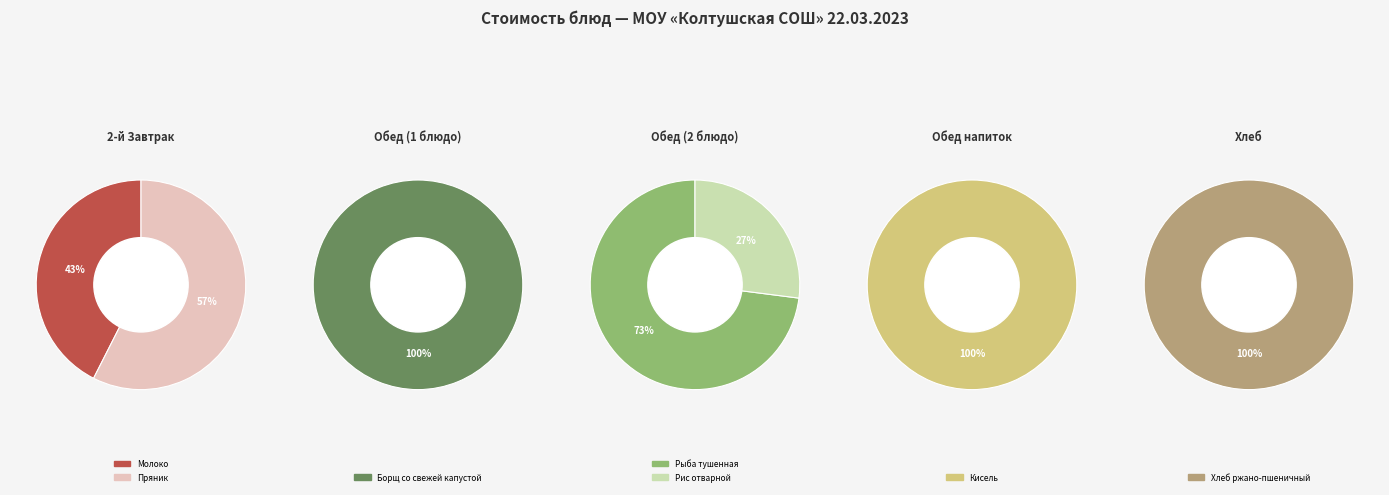

Count the number of slices in the pie.

7